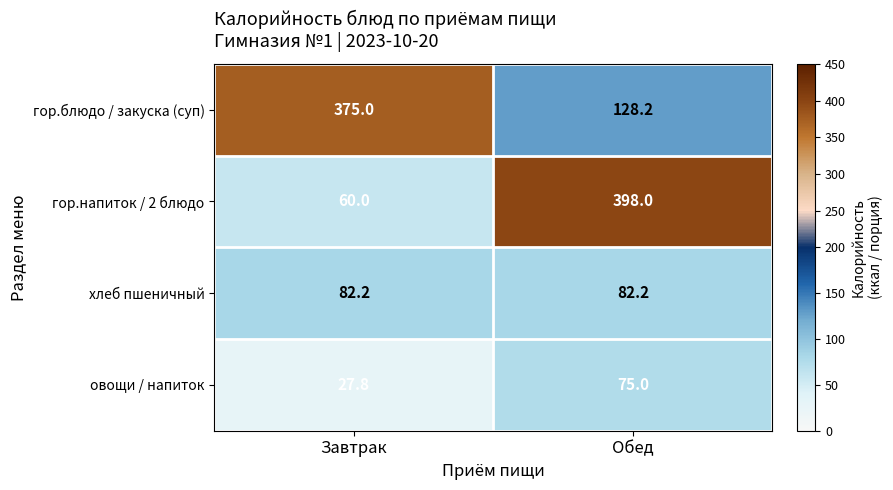

At how many categories does at least one series exceed 141?

2